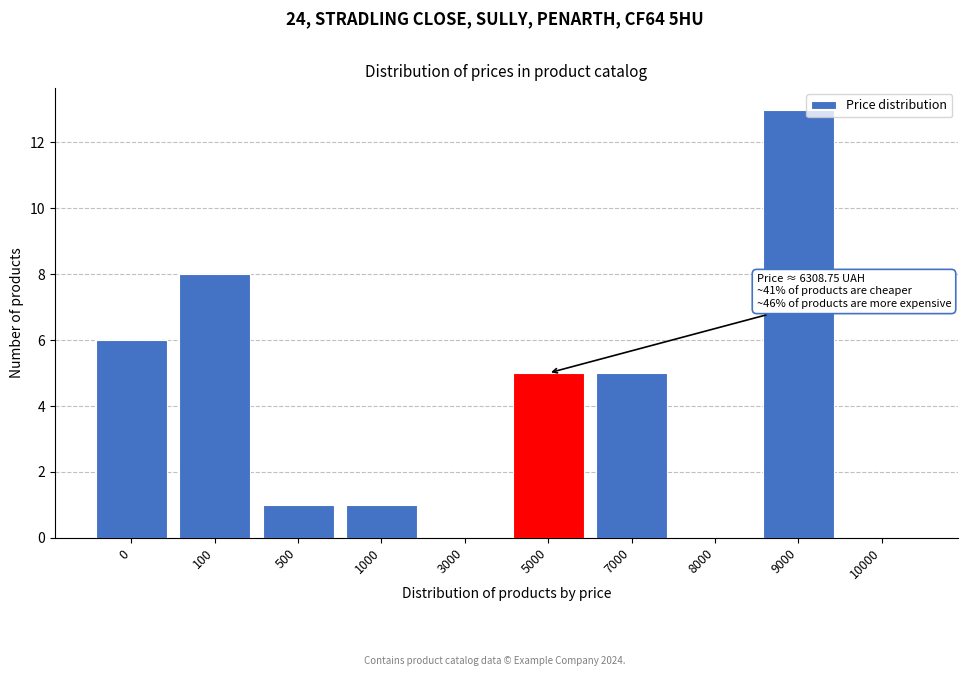

Reading left to right, extract all data points from this chart.

0=6	100=8	500=1	1000=1	3000=0	5000=5	7000=5	8000=0	9000=13	10000=0